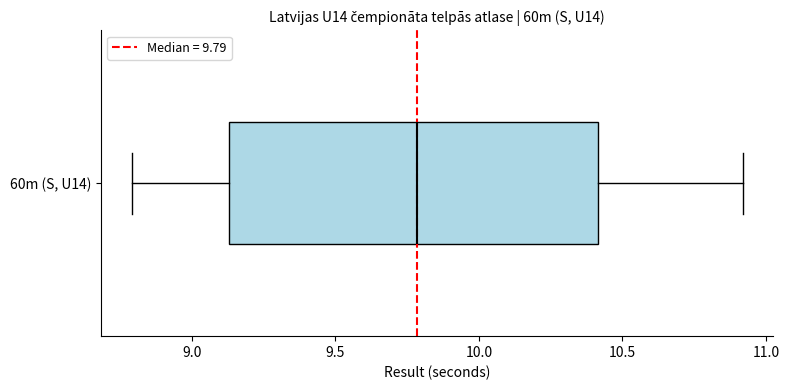

Where is the left edge of the box for 60m (S, U14) on the x-axis? The values are not printed on the chart, so give them approximately, as read against the axis.

9.15